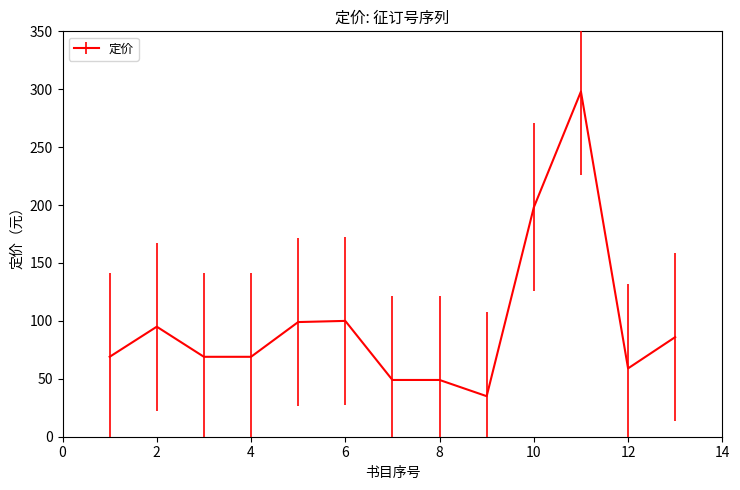

What is the difference between the maximum and minimum values?

263